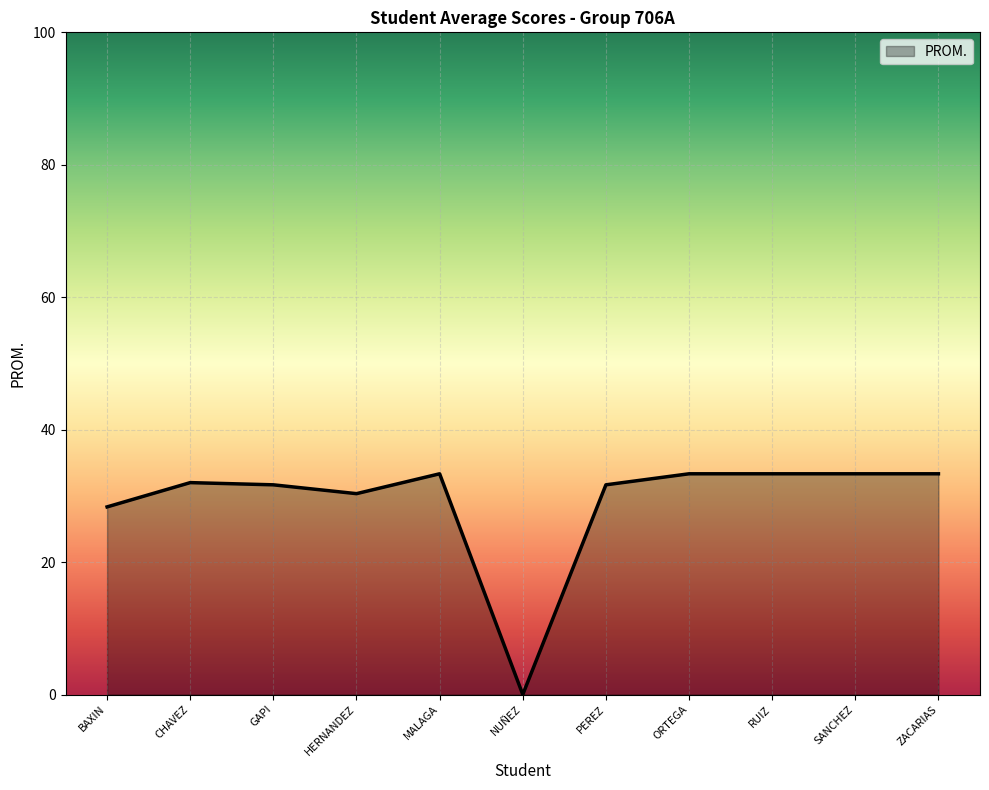

What is the difference between the second highest and minimum values?

33.3